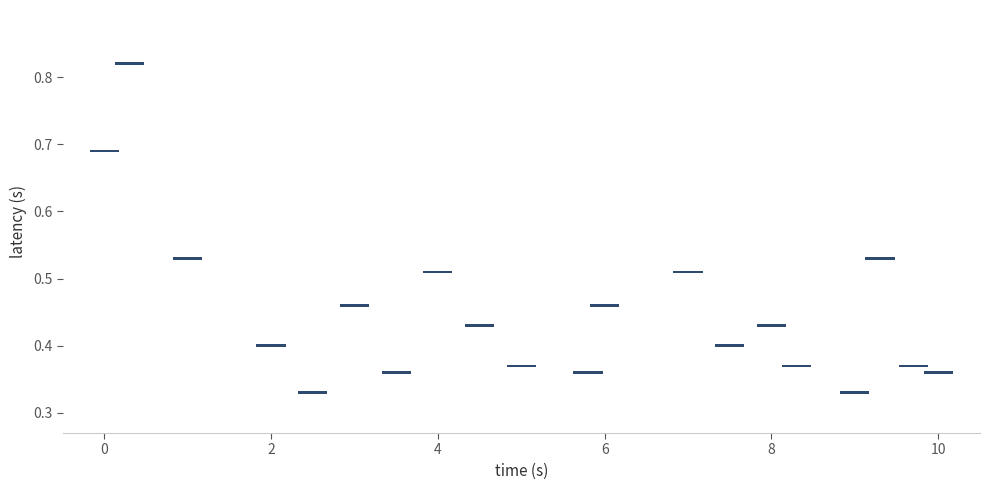

What is the range of X values (max minus min)?

10.0